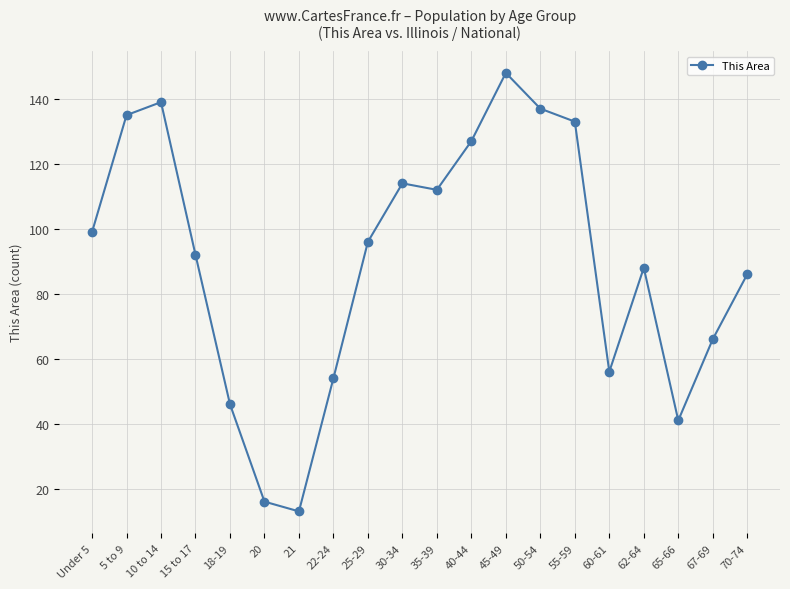

How many distinct data groups are displayed?

1